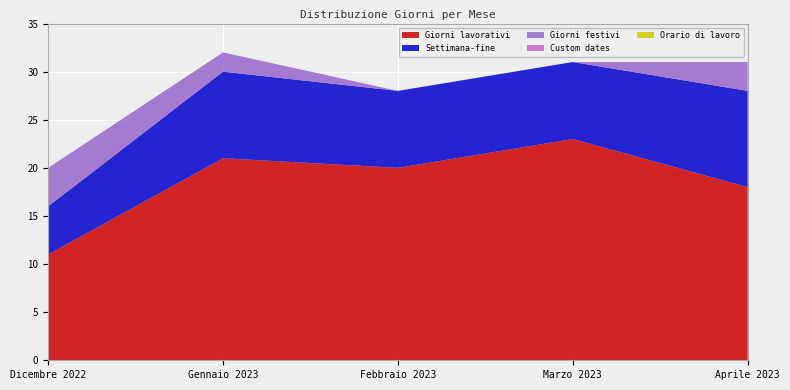

Reading left to right, transcribe all the data shown in this chart.

Giorni lavorativi: Dicembre 2022=11	Gennaio 2023=21	Febbraio 2023=20	Marzo 2023=23	Aprile 2023=18
Settimana-fine: Dicembre 2022=5	Gennaio 2023=9	Febbraio 2023=8	Marzo 2023=8	Aprile 2023=10
Giorni festivi: Dicembre 2022=4	Gennaio 2023=2	Febbraio 2023=0	Marzo 2023=0	Aprile 2023=3
Custom dates: Dicembre 2022=0	Gennaio 2023=0	Febbraio 2023=0	Marzo 2023=0	Aprile 2023=0
Orario di lavoro: Dicembre 2022=0	Gennaio 2023=0	Febbraio 2023=0	Marzo 2023=0	Aprile 2023=0